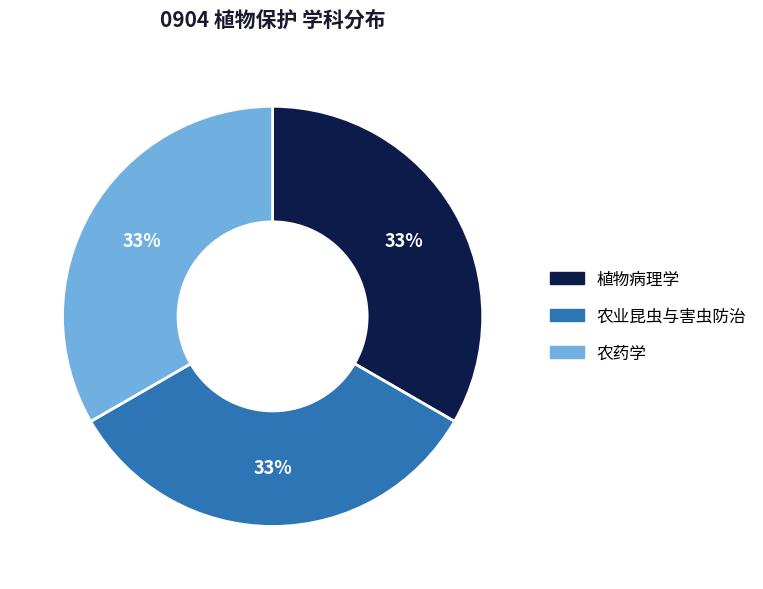

What is the ratio of the value at 农药学 to the value at 植物病理学?

1.0